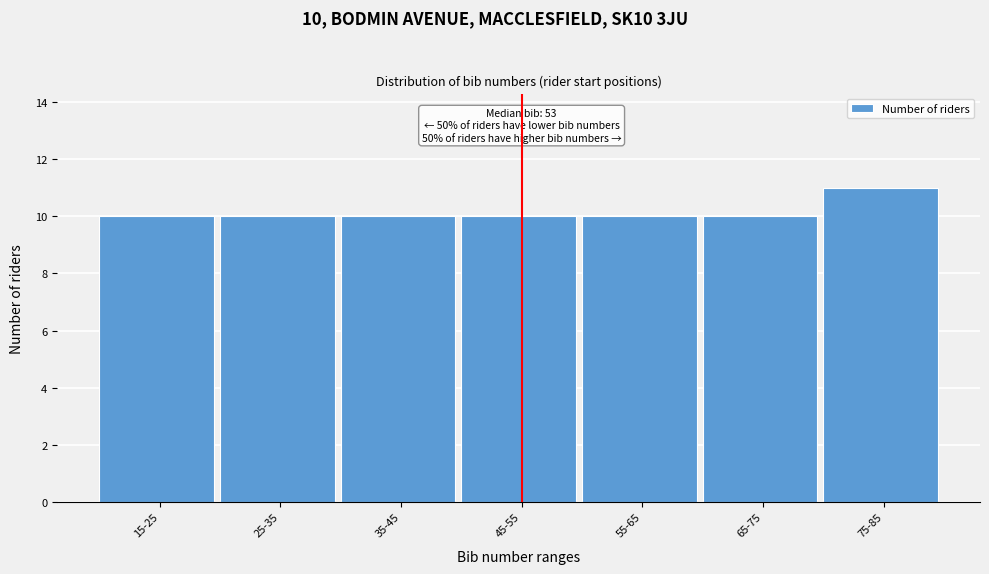

Reading left to right, list all the values displayed in this chart.

10	10	10	10	10	10	11